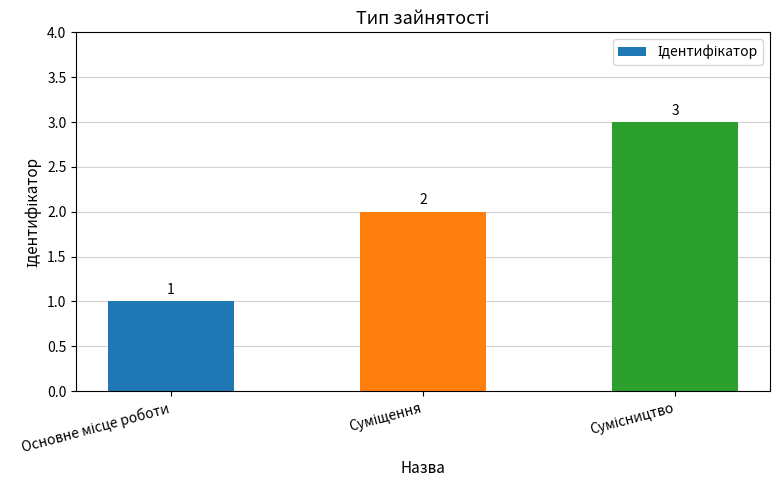

What is the smallest value displayed?

1